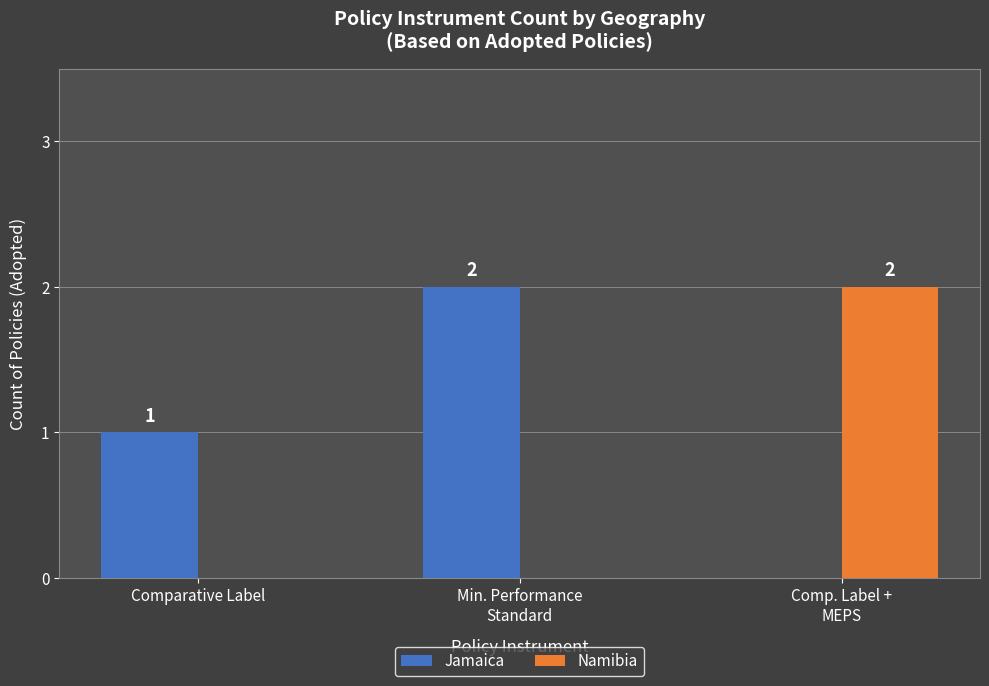

Count the number of data series in this chart.

2